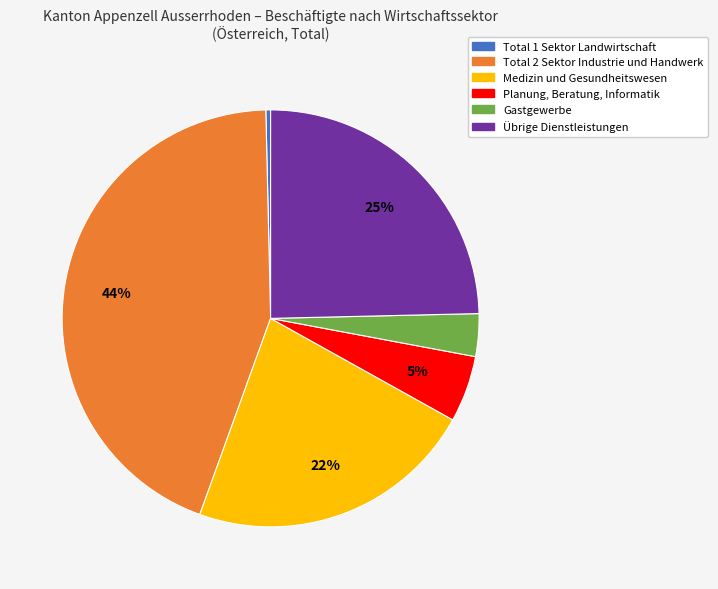

Does any single category account for the majority?

No